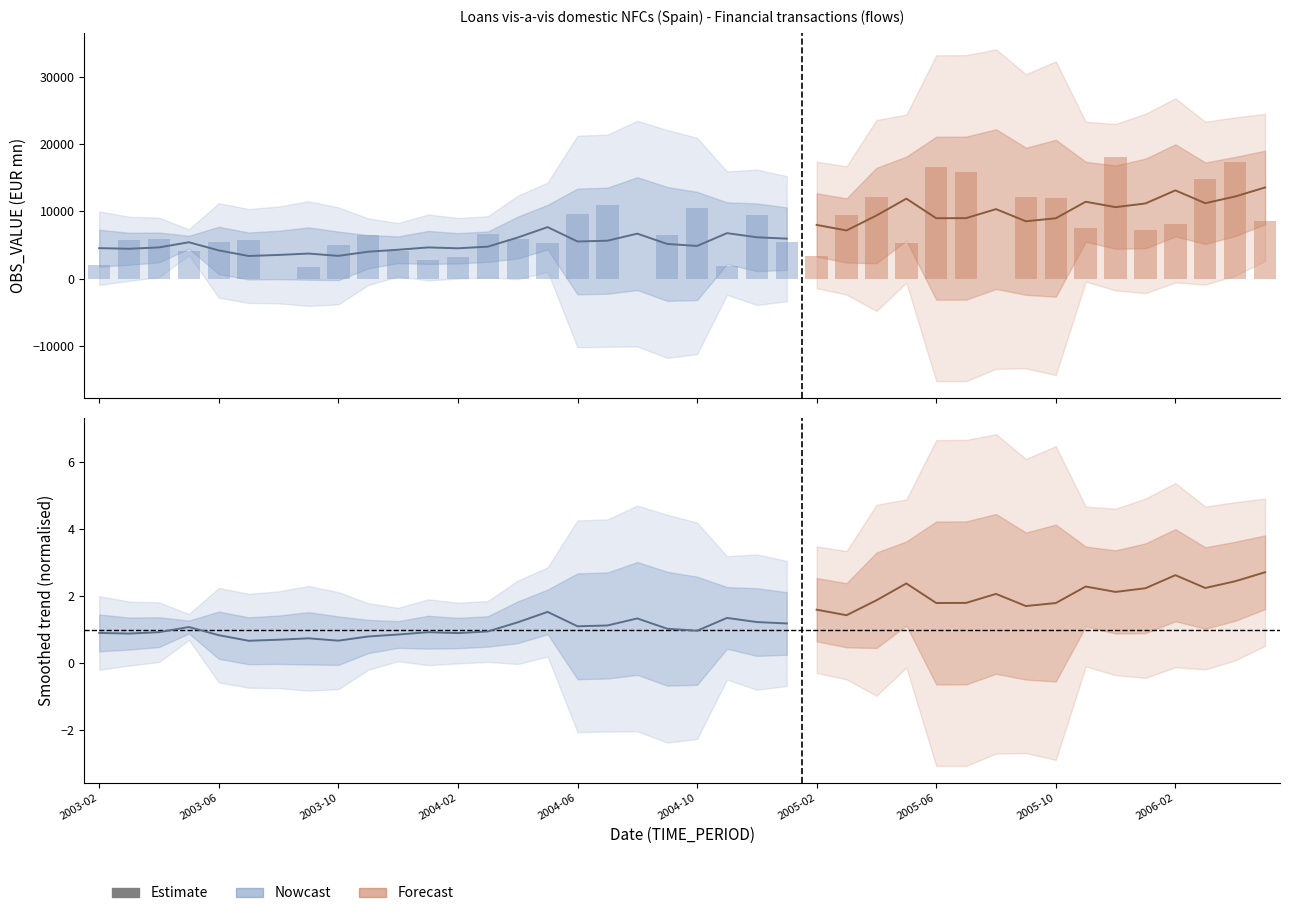

At which label does the data first exceed 6445?

2003-11